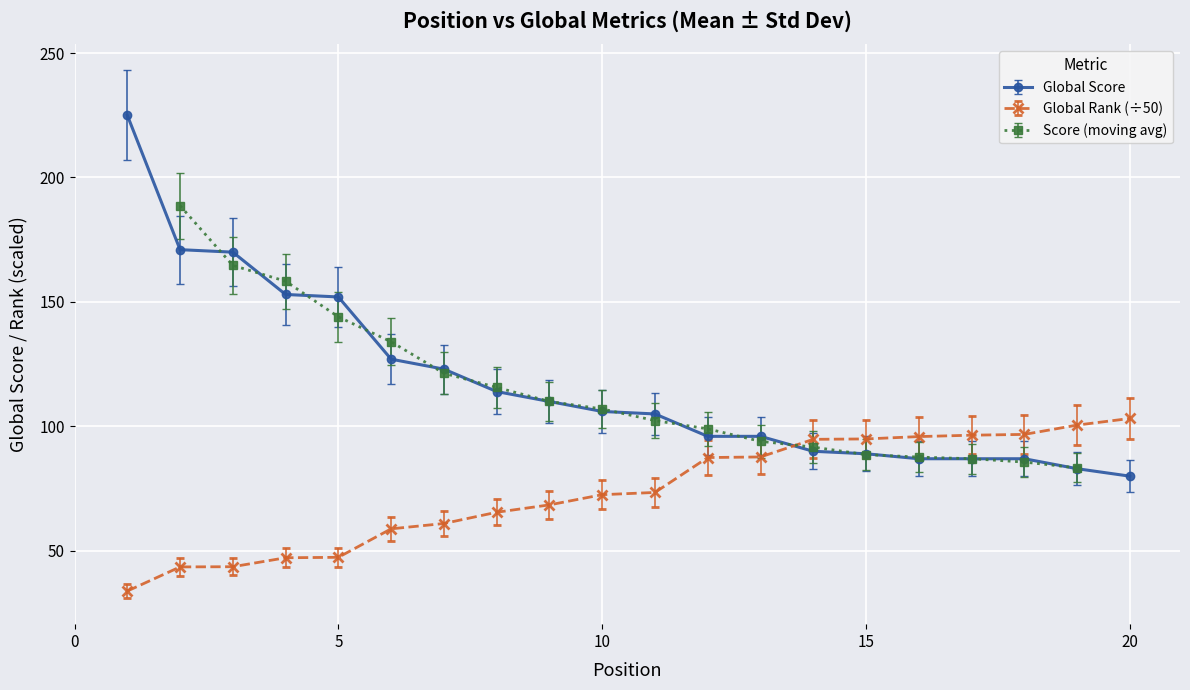

List the labels in order of Global Score value, largest first.

1, 2, 3, 4, 5, 6, 7, 8, 9, 10, 11, 12, 13, 14, 15, 16, 17, 18, 19, 20